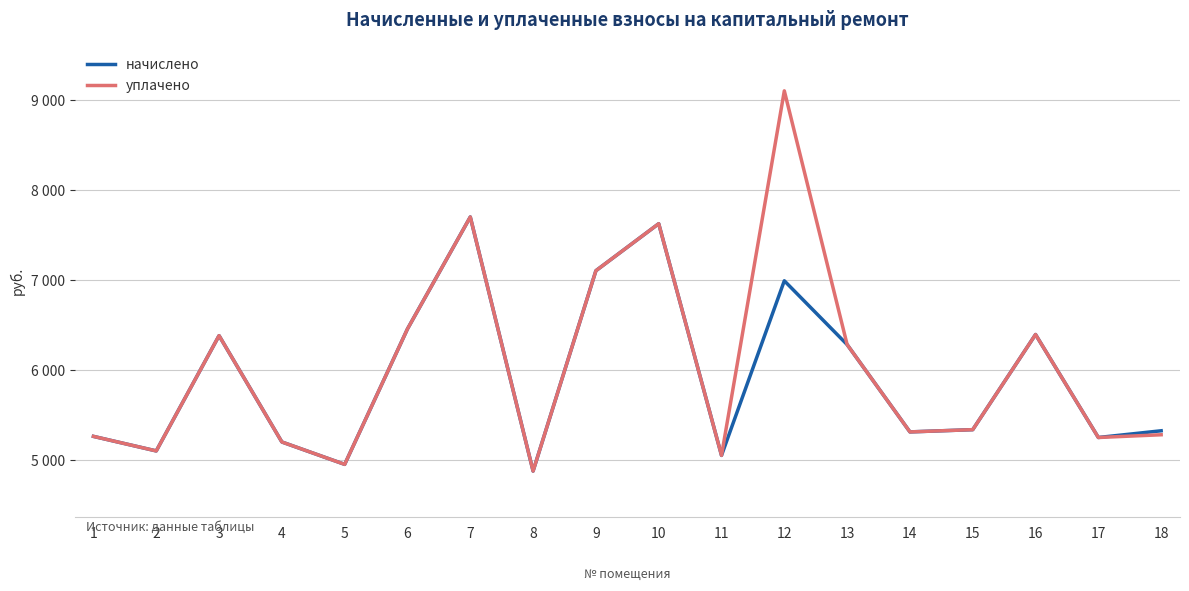

Reading left to right, list all the values displayed in this chart.

начислено: 5266.1	5104.6	6383.9	5204.0	4955.6	6458.4	7700.4	4881.1	7104.2	7625.9	5054.9	6992.5	6284.5	5315.8	5340.6	6396.3	5253.7	5328.2
уплачено: 5266.1	5104.6	6383.9	5204.0	4955.6	6458.4	7700.4	4881.1	7104.2	7625.9	5054.9	9100.0	6284.5	5315.8	5340.6	6396.3	5253.7	5284.1